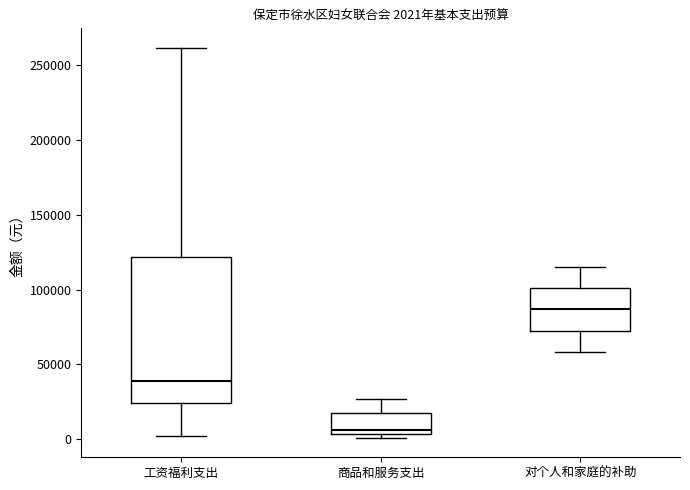

Comparing the boxes themselves (not the whiskers), which one is the tallest?

工资福利支出